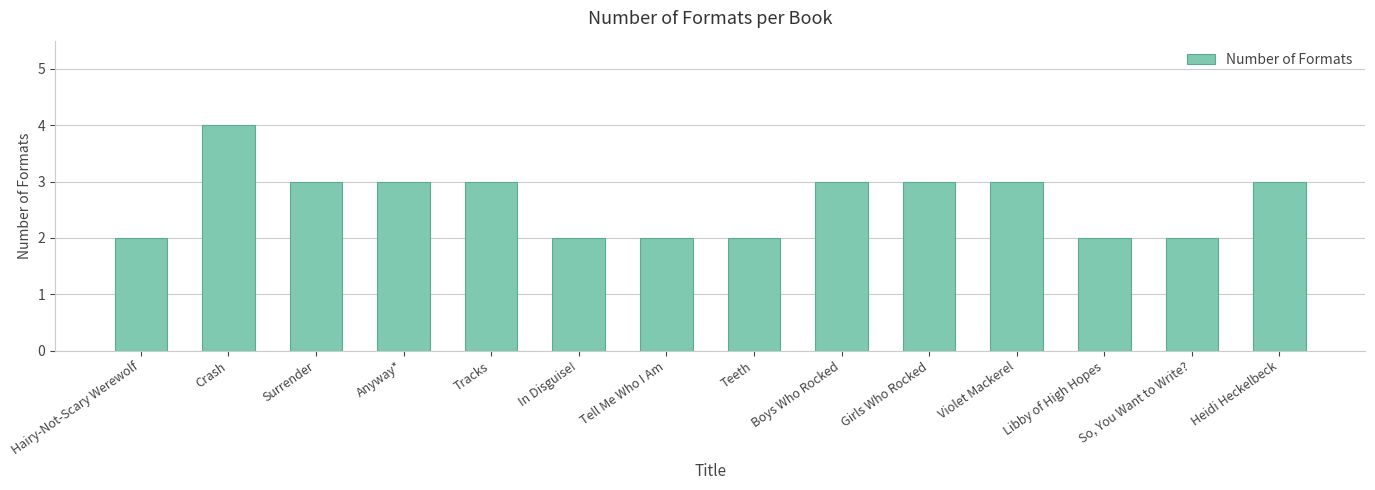

How many values are below 3?

6